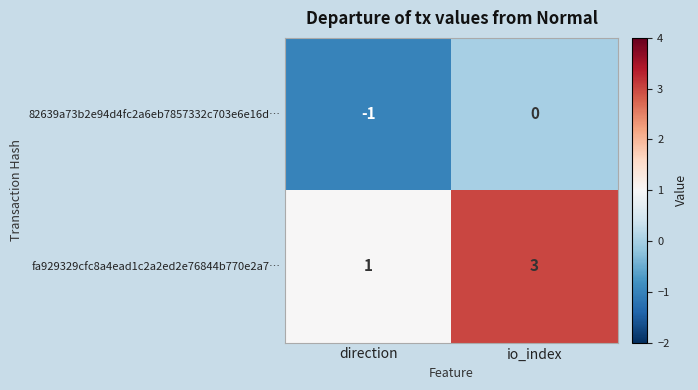

Rank the series by their average value, from highest to lowest.

fa929329cfc8a4ead1c2a2ed2e76844b770e2a7…, 82639a73b2e94d4fc2a6eb7857332c703e6e16d…